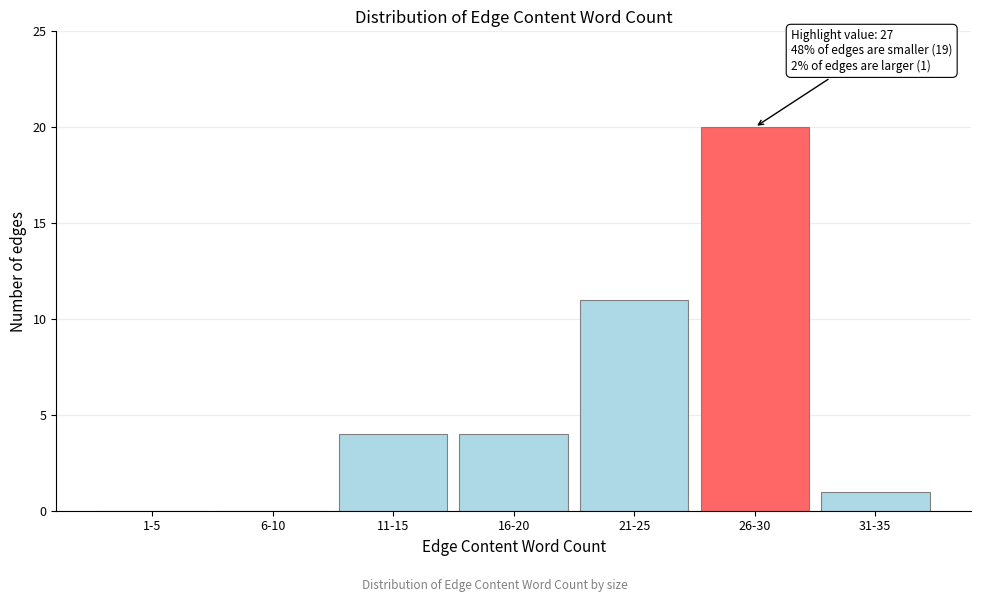

Reading right to left, transcribe all the data shown in this chart.

31-35=1	26-30=20	21-25=11	16-20=4	11-15=4	6-10=0	1-5=0